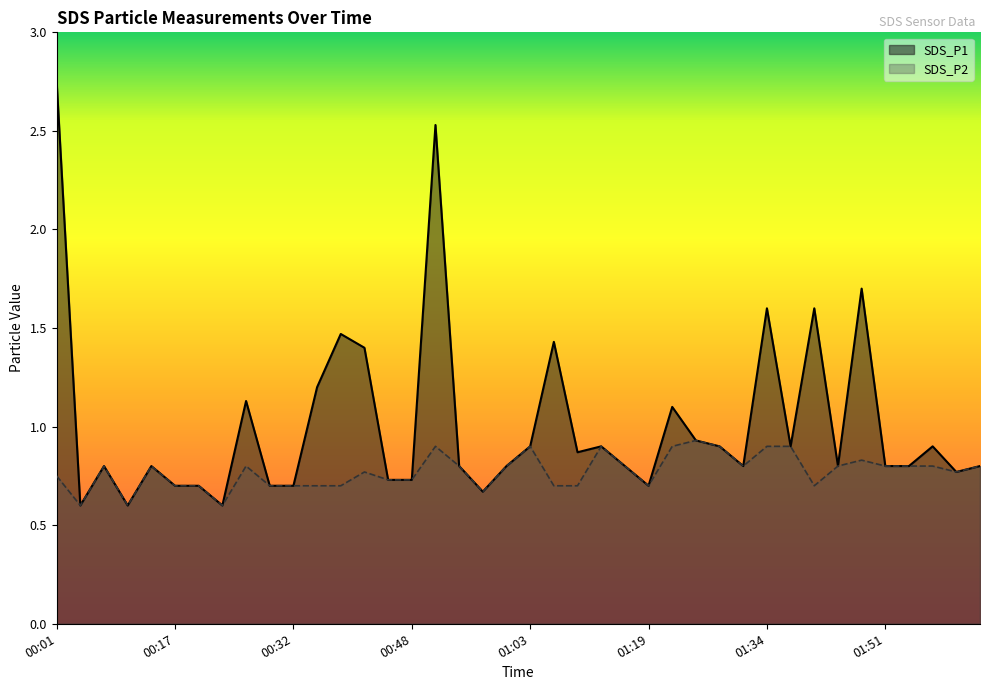

At how many categories does at least one series exceed 1?

11